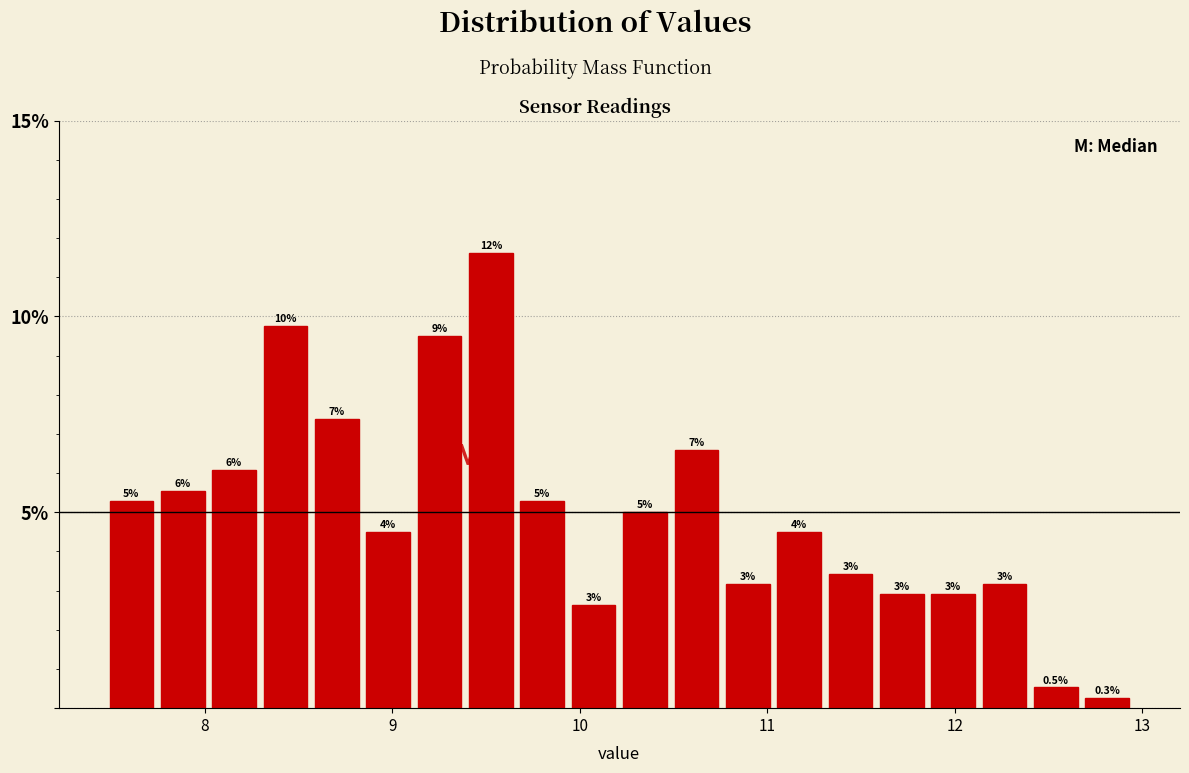

Read against the x-axis, roughly where is the centre of the tallest bar?

9.5